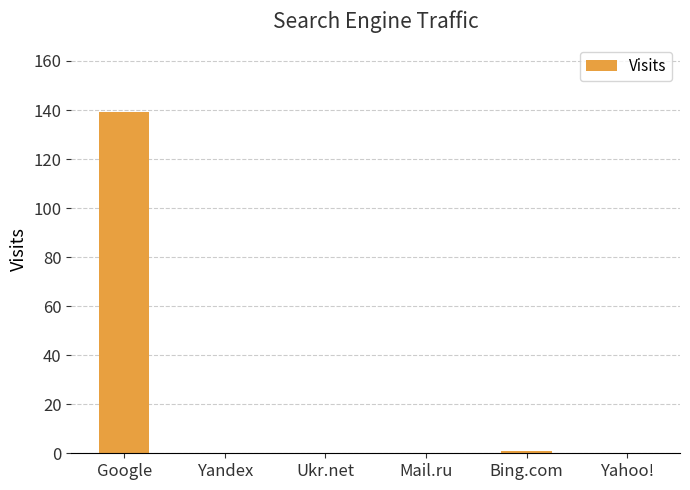

The chart shows a value of -45 at Mail.ru. True or false?

False